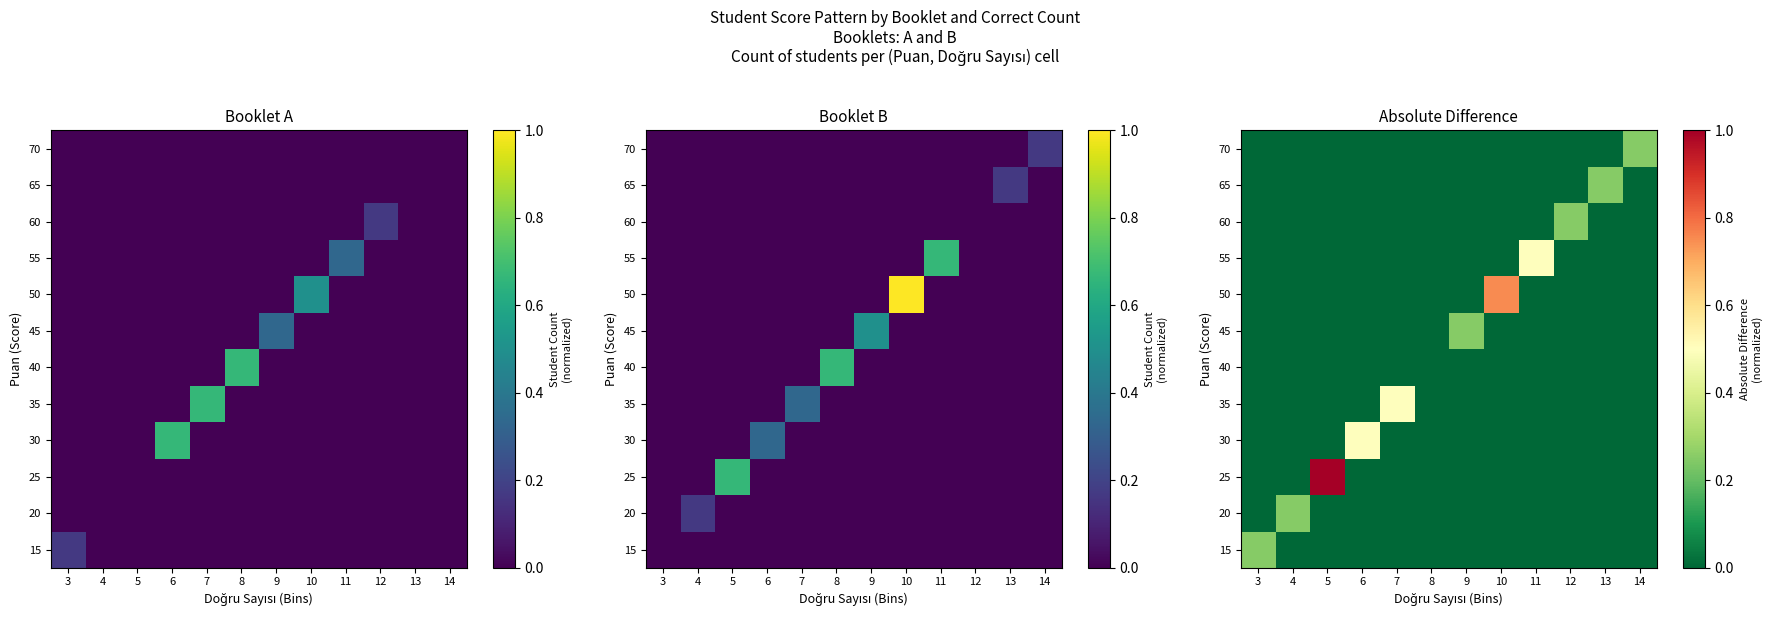

What is the difference between the highest and lowest values at 12?

0.2